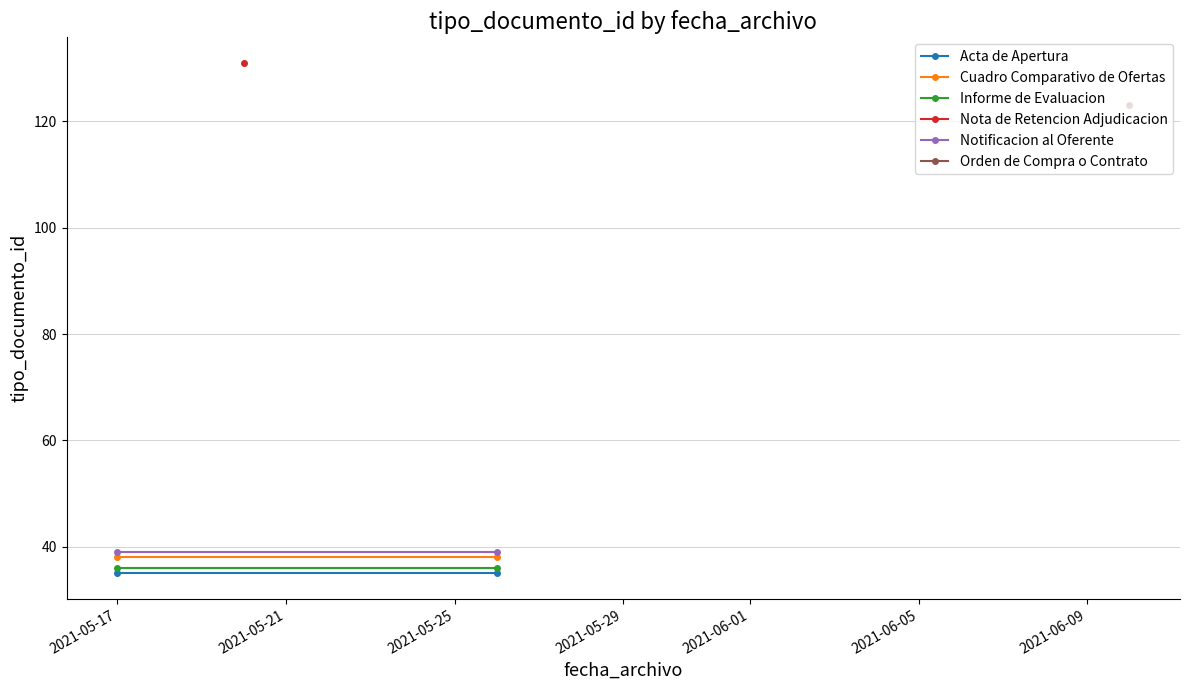

How many lines are shown in the chart?

4